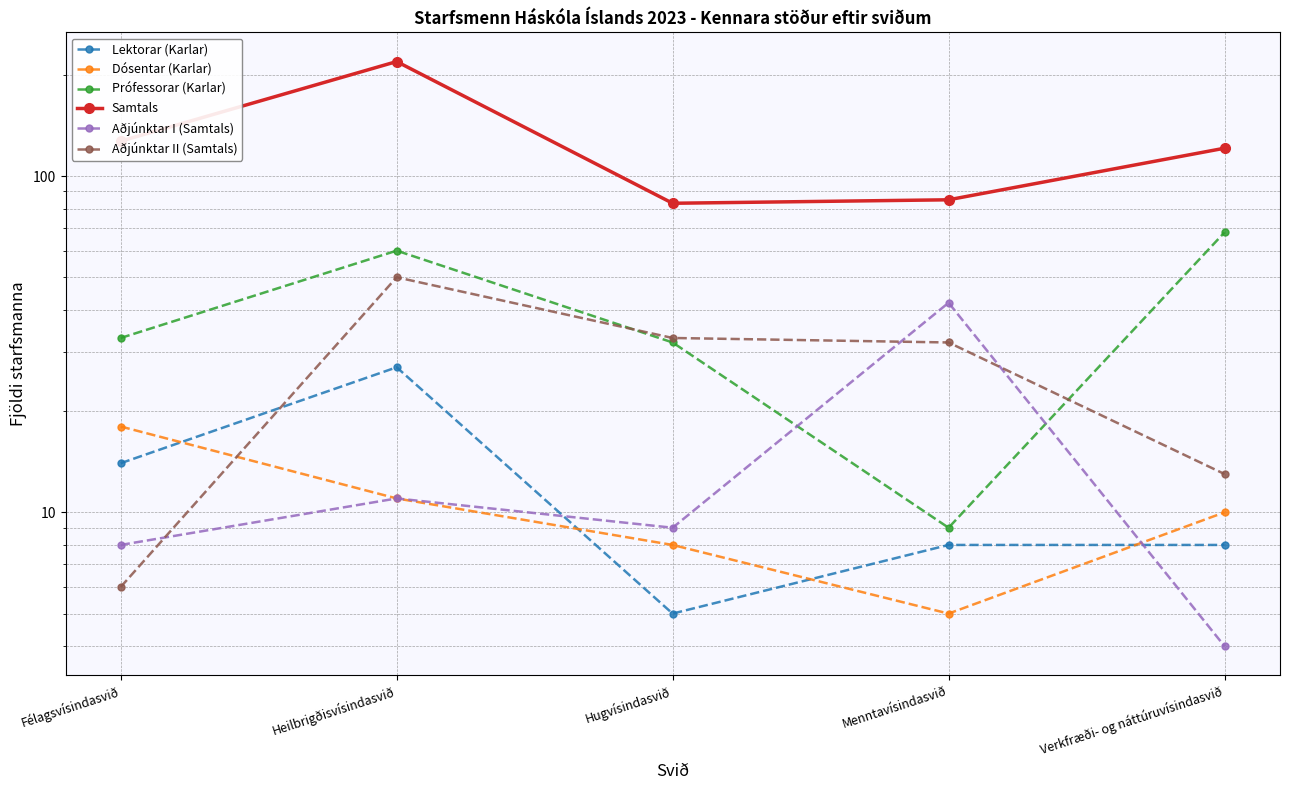

What is the difference between the maximum and minimum values in the Aðjúnktar I (Samtals) series?

38